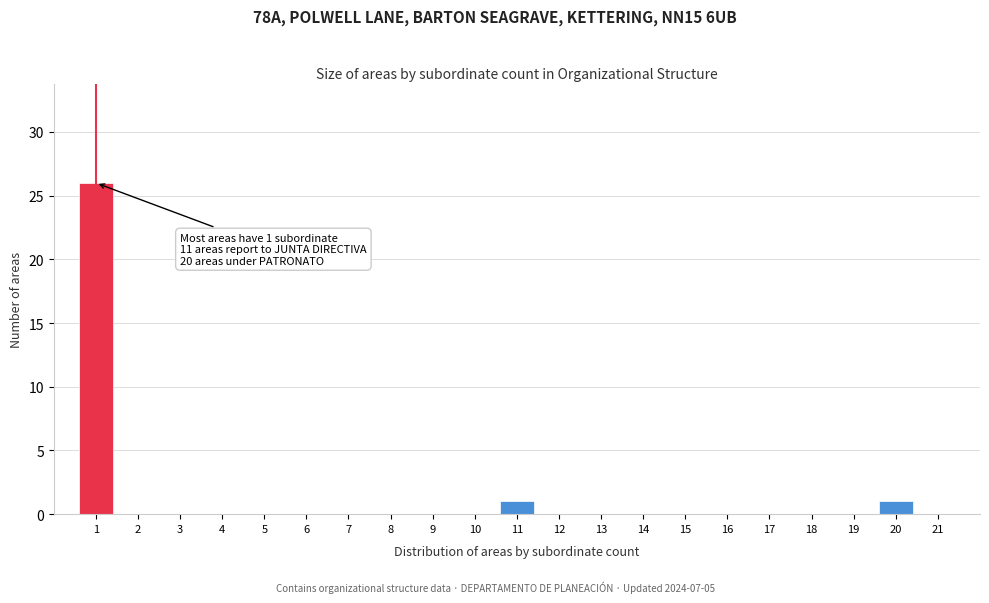

Over which range of the x-axis is the bar tallest?

0.5 to 1.5